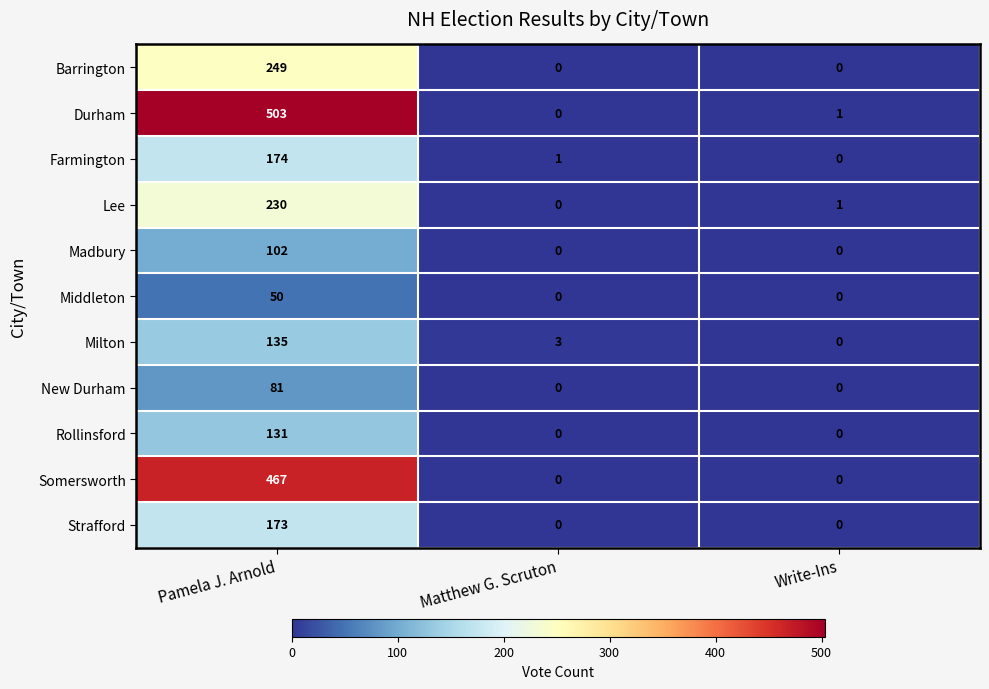

Between Pamela J. Arnold and Matthew G. Scruton, which series saw the biggest shift?

Durham